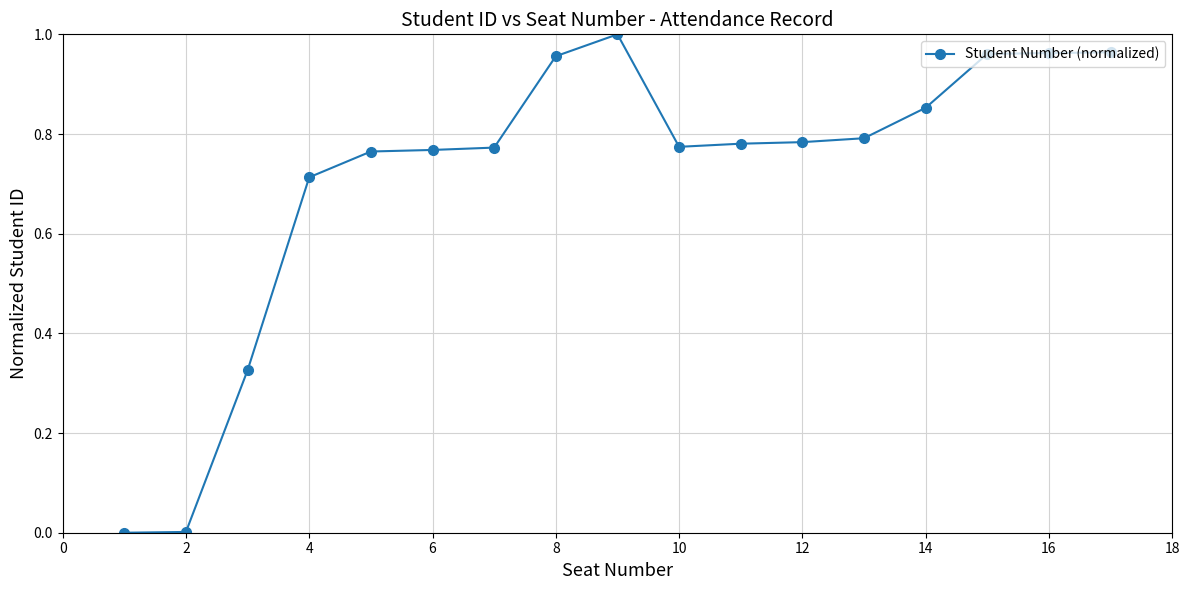

Count the number of categories in the chart.

17